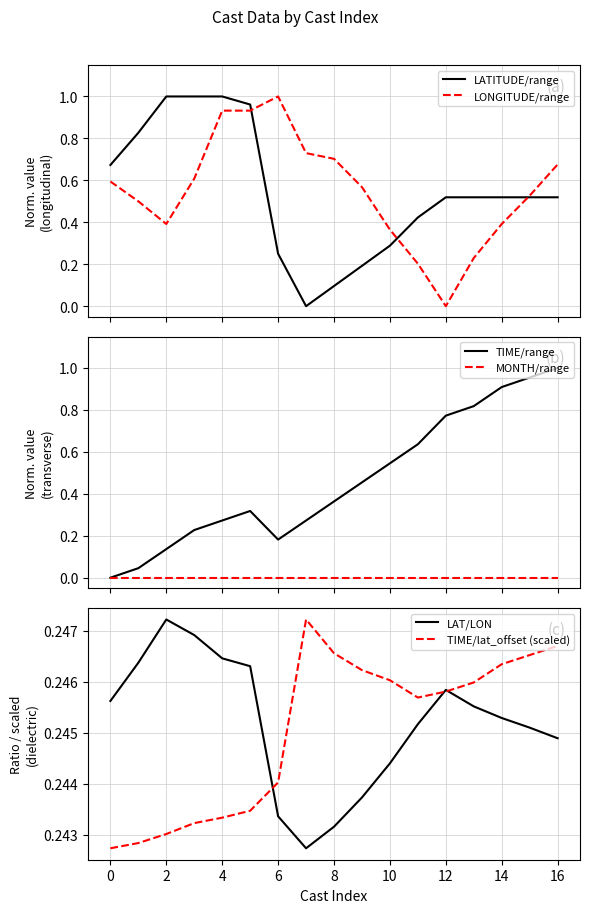

True or false: TIME/lat_offset (scaled) has a value of 0.1 at 0.

False